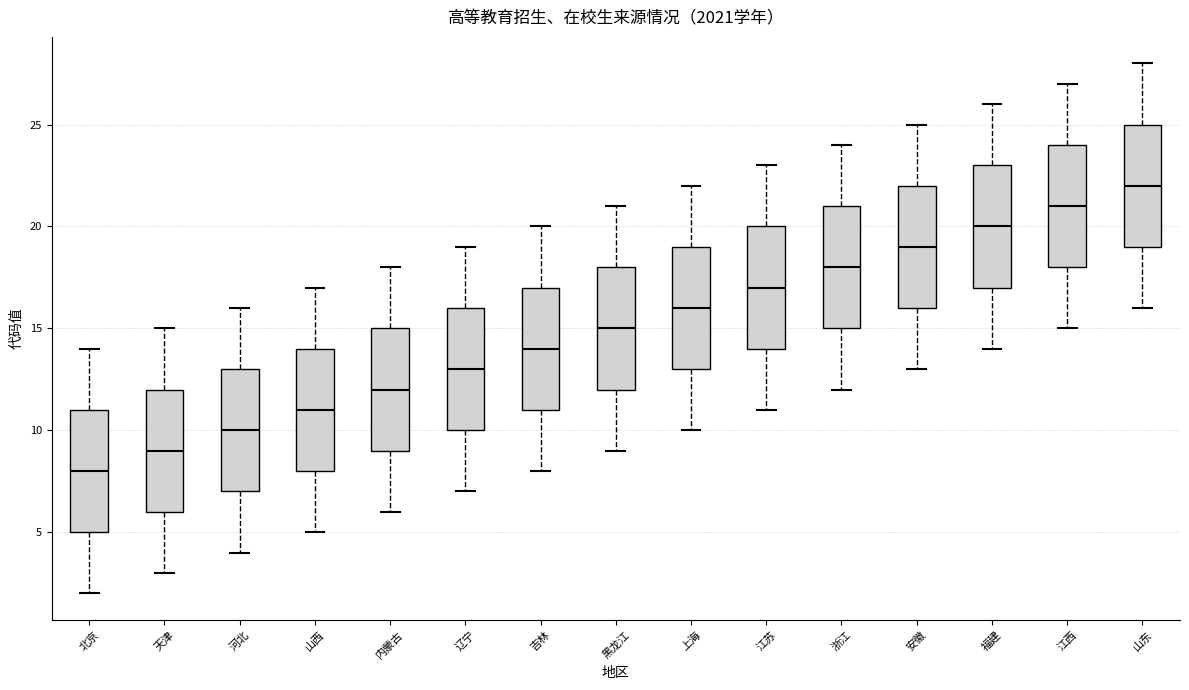

Which box has the highest median line?

山东